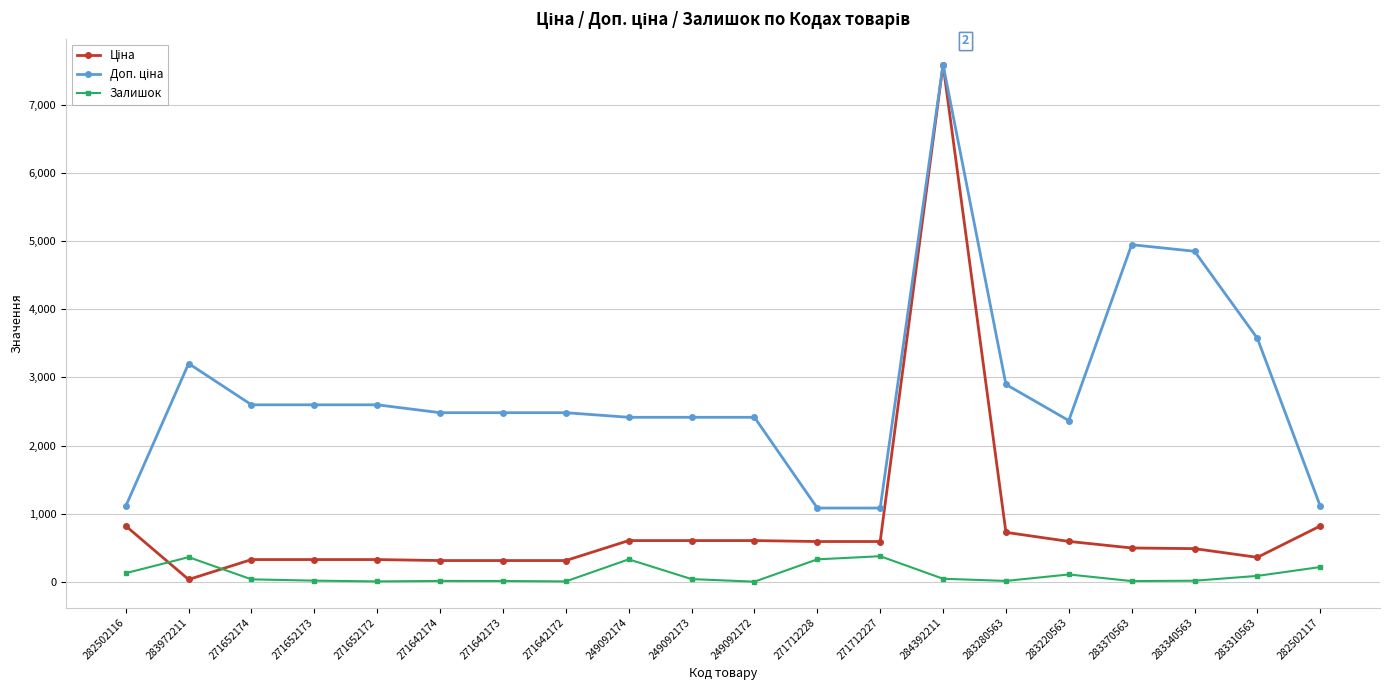

What position from the right is 271642174?

15